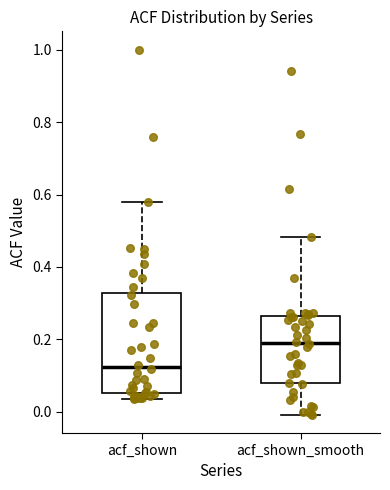

Which box is the tallest, from its lower edge to its upper edge?

acf_shown